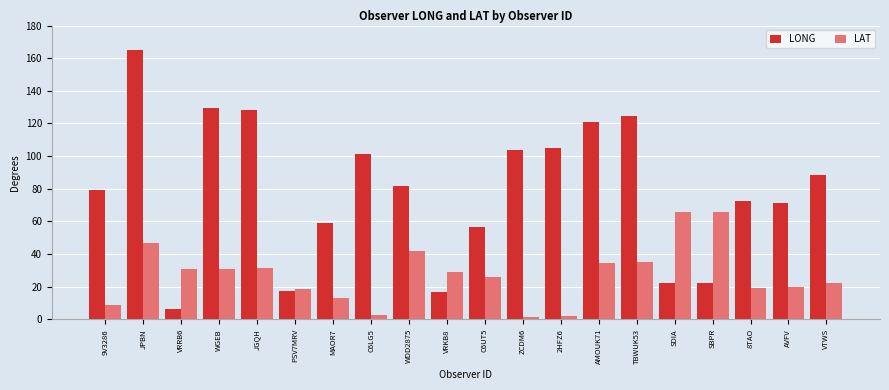

What is the average value of the LAT series?

27.2